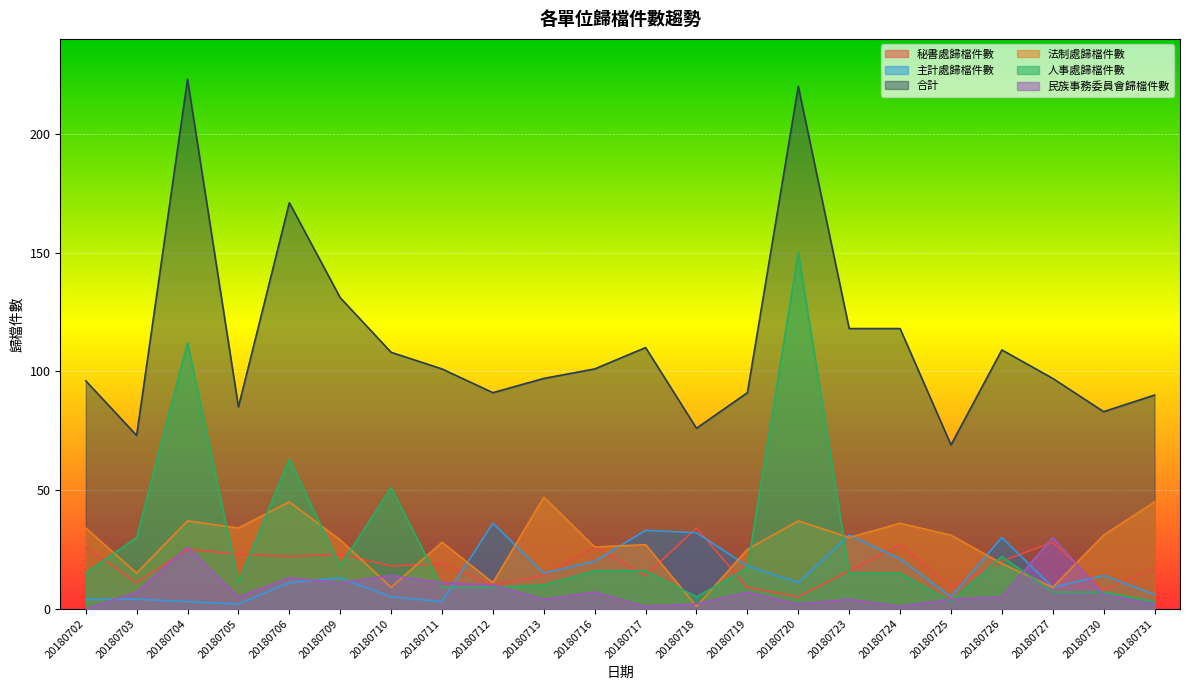

Reading left to right, extract all data points from this chart.

秘書處歸檔件數: 26	11	25	23	22	23	18	19	10	14	26	14	34	9	5	16	27	9	20	28	8	17
主計處歸檔件數: 4	4	3	2	11	13	5	3	36	15	20	33	32	18	11	31	21	5	30	9	14	6
合計: 96	73	223	85	171	131	108	101	91	97	101	110	76	91	220	118	118	69	109	97	83	90
法制處歸檔件數: 34	15	37	34	45	29	9	28	11	47	26	27	1	25	37	30	36	31	19	9	31	45
人事處歸檔件數: 15	30	112	11	63	18	51	9	9	10	16	16	5	17	150	15	15	3	22	7	7	3
民族事務委員會歸檔件數: 0	7	26	5	13	11	14	11	10	4	7	1	2	7	2	4	1	4	5	30	6	2